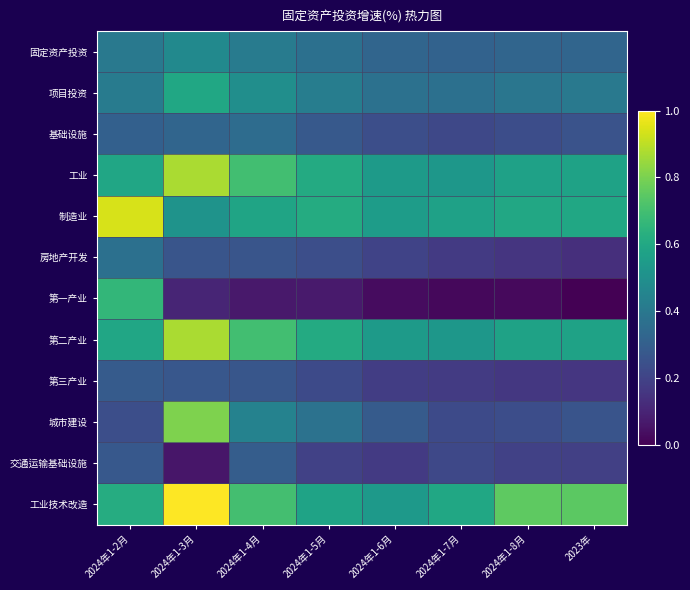

Reading left to right, list all the values displayed in this chart.

固定资产投资: 2024年1-2月=3.2	2024年1-3月=12.8	2024年1-4月=5.1	2024年1-5月=-1.6	2024年1-6月=-7.6	2024年1-7月=-9.2	2024年1-8月=-7.4	2023年=-7.5
项目投资: 2024年1-2月=4.9	2024年1-3月=29.3	2024年1-4月=15.6	2024年1-5月=6.1	2024年1-6月=-0.8	2024年1-7月=-1.6	2024年1-8月=2.0	2023年=3.1
基础设施: 2024年1-2月=-10.0	2024年1-3月=-7.1	2024年1-4月=-3.4	2024年1-5月=-13.7	2024年1-6月=-19.3	2024年1-7月=-22.5	2024年1-8月=-19.6	2023年=-16.9
工业: 2024年1-2月=29.0	2024年1-3月=67.4	2024年1-4月=43.4	2024年1-5月=31.5	2024年1-6月=22.4	2024年1-7月=20.3	2024年1-8月=26.6	2023年=27.1
制造业: 2024年1-2月=76.7	2024年1-3月=18.2	2024年1-4月=27.8	2024年1-5月=32.1	2024年1-6月=23.8	2024年1-7月=26.6	2024年1-8月=30.1	2023年=29.8
房地产开发: 2024年1-2月=-1.7	2024年1-3月=-16.1	2024年1-4月=-16.0	2024年1-5月=-19.1	2024年1-6月=-24.2	2024年1-7月=-28.6	2024年1-8月=-31.1	2023年=-33.7
第一产业: 2024年1-2月=38.6	2024年1-3月=-37.9	2024年1-4月=-42.8	2024年1-5月=-42.0	2024年1-6月=-47.7	2024年1-7月=-49.3	2024年1-8月=-48.5	2023年=-52.0
第二产业: 2024年1-2月=29.1	2024年1-3月=67.6	2024年1-4月=43.5	2024年1-5月=31.6	2024年1-6月=22.5	2024年1-7月=20.4	2024年1-8月=26.7	2023年=27.1
第三产业: 2024年1-2月=-12.7	2024年1-3月=-15.0	2024年1-4月=-15.6	2024年1-5月=-21.3	2024年1-6月=-26.9	2024年1-7月=-28.4	2024年1-8月=-29.8	2023年=-30.5
城市建设: 2024年1-2月=-19.1	2024年1-3月=58.3	2024年1-4月=8.6	2024年1-5月=-0.2	2024年1-6月=-12.6	2024年1-7月=-21.1	2024年1-8月=-19.5	2023年=-16.4
交通运输基础设施: 2024年1-2月=-14.1	2024年1-3月=-43.6	2024年1-4月=-11.4	2024年1-5月=-25.4	2024年1-6月=-28.7	2024年1-7月=-22.1	2024年1-8月=-25.6	2023年=-25.8
工业技术改造: 2024年1-2月=32.5	2024年1-3月=84.9	2024年1-4月=44.0	2024年1-5月=27.6	2024年1-6月=21.6	2024年1-7月=29.8	2024年1-8月=51.2	2023年=50.6